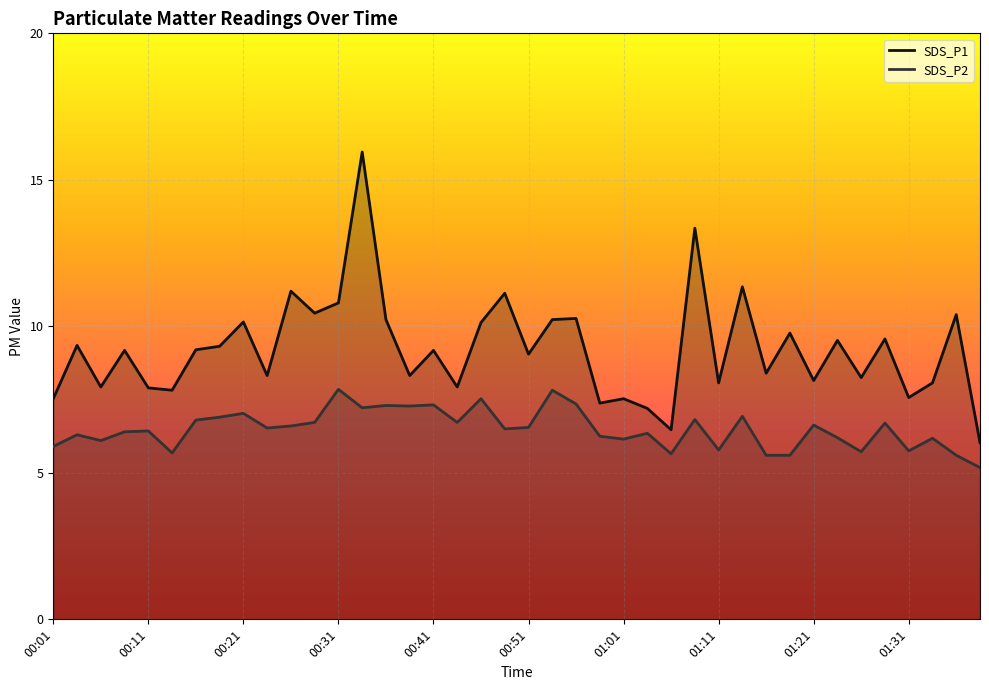

Reading left to right, extract all data points from this chart.

SDS_P1: 7.5	9.3	7.9	9.2	7.9	7.8	9.2	9.3	10.2	8.3	11.2	10.4	10.8	15.9	10.2	8.3	9.2	7.9	10.1	11.1	9.1	10.2	10.3	7.4	7.5	7.2	6.5	13.3	8.1	11.3	8.4	9.8	8.2	9.5	8.2	9.6	7.6	8.1	10.4	6.0
SDS_P2: 5.9	6.3	6.1	6.4	6.4	5.7	6.8	6.9	7.0	6.5	6.6	6.7	7.8	7.2	7.3	7.3	7.3	6.7	7.5	6.5	6.5	7.8	7.3	6.2	6.2	6.3	5.7	6.8	5.8	6.9	5.6	5.6	6.6	6.2	5.7	6.7	5.8	6.2	5.6	5.2